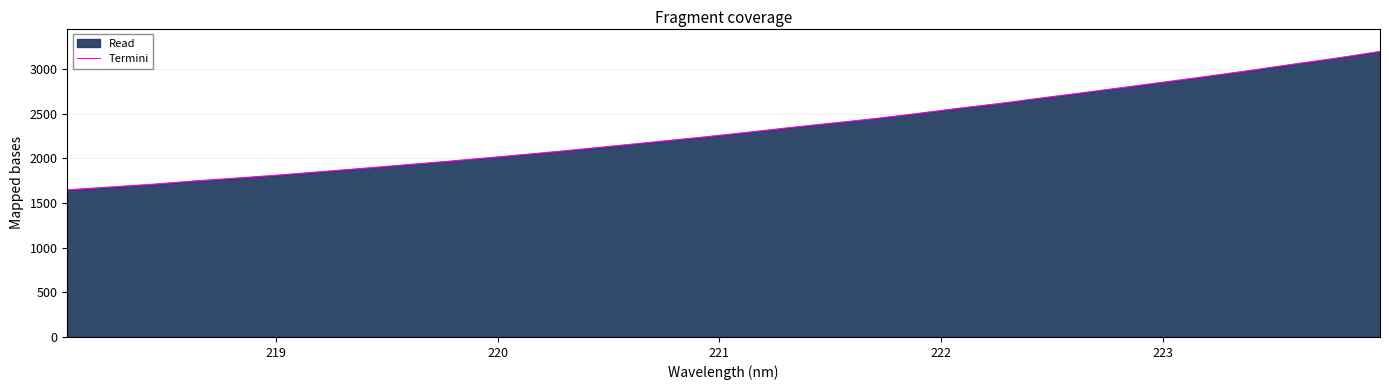

What is the difference between the maximum and minimum values?

1549.6